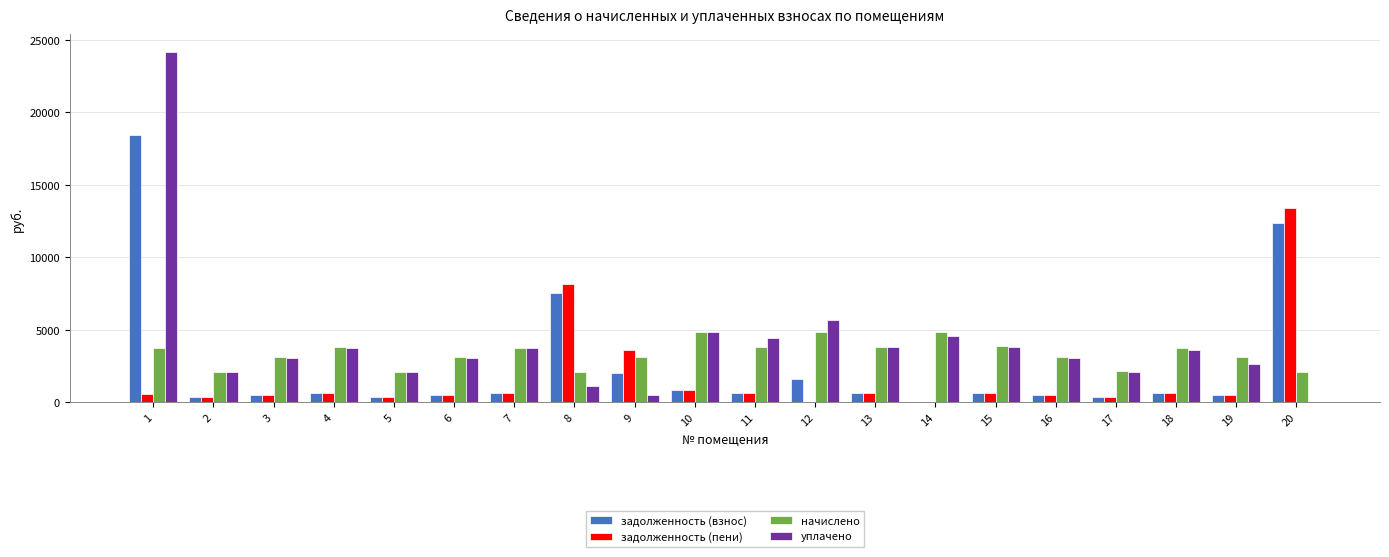

The value of начислено at 18 is 3724.4. True or false?

True